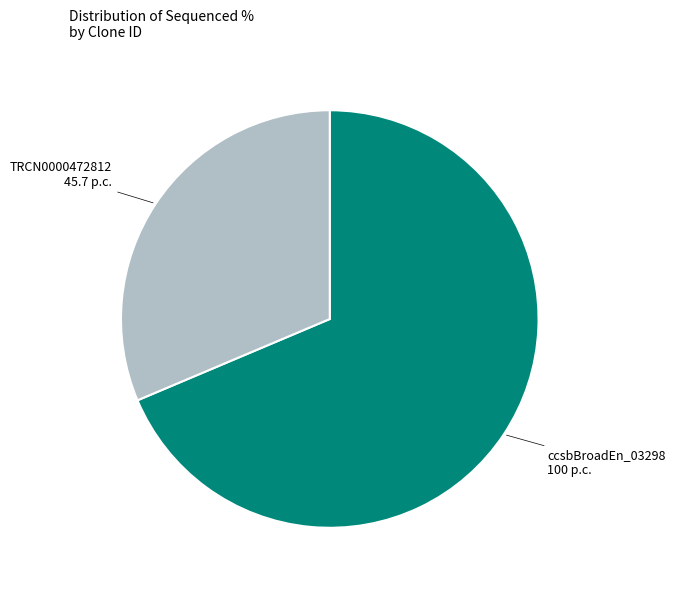

Is the sum of TRCN0000472812 and ccsbBroadEn_03298 greater than half?

Yes